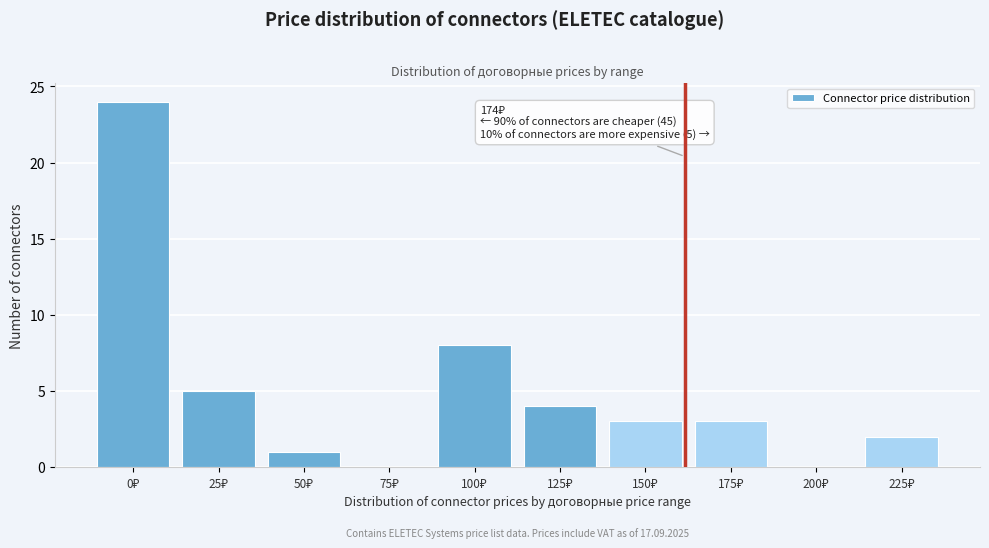

What is the maximum value shown in the chart?

24